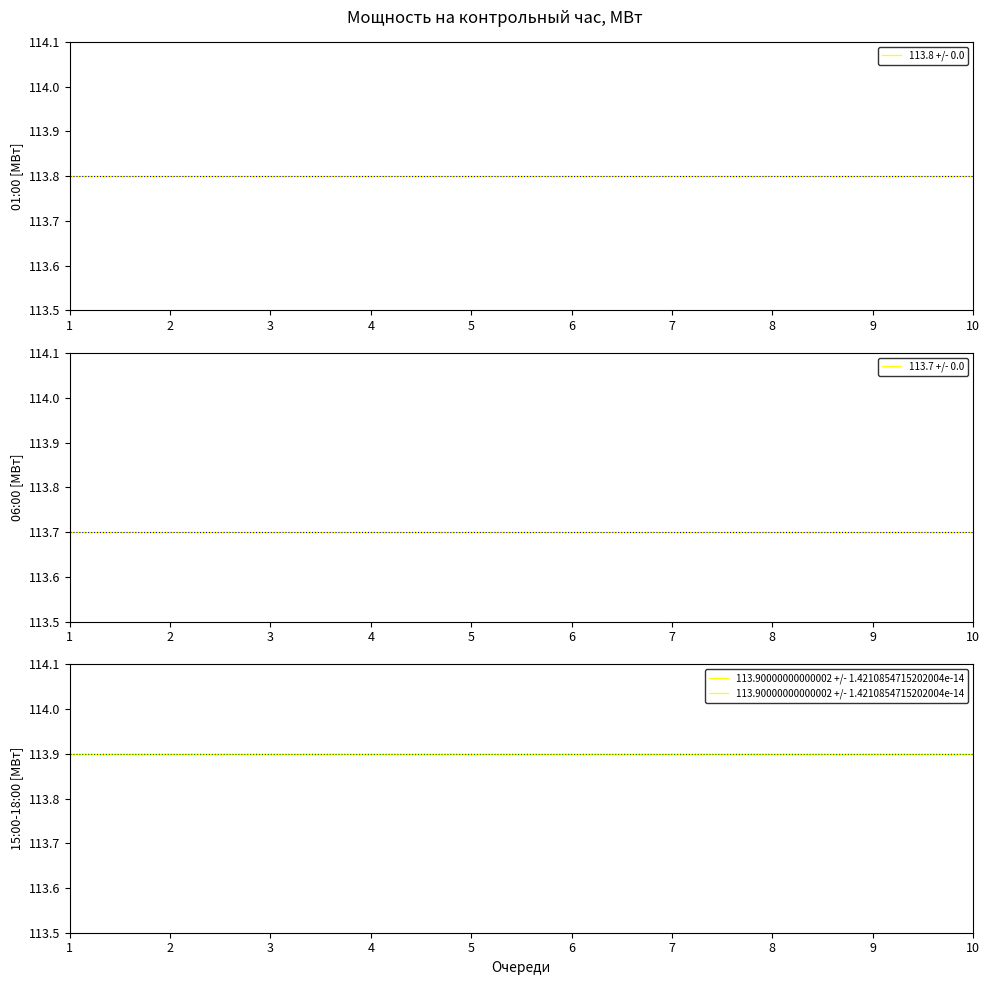

True or false: 113.7 +/- 0.0 and 113.8 +/- 0.0 intersect in this chart.

False